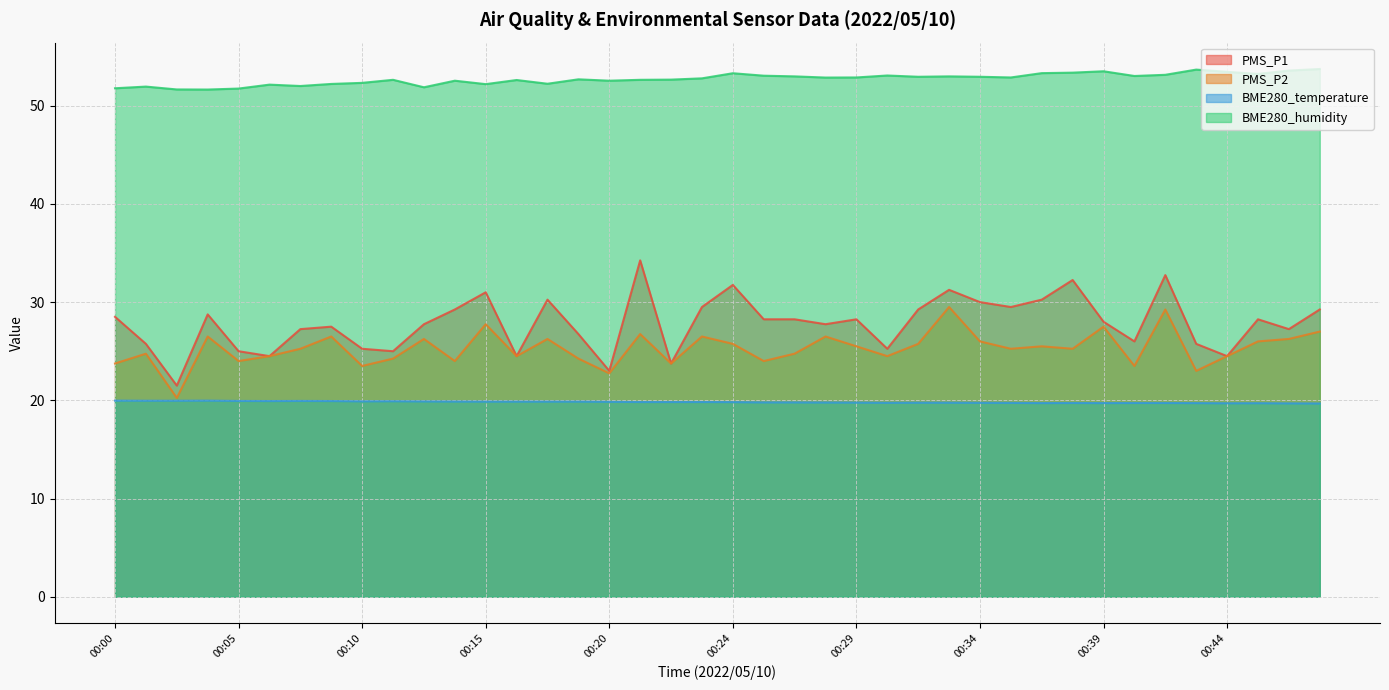

What is the difference between the BME280_humidity values at 00:04 and 00:23?

1.1